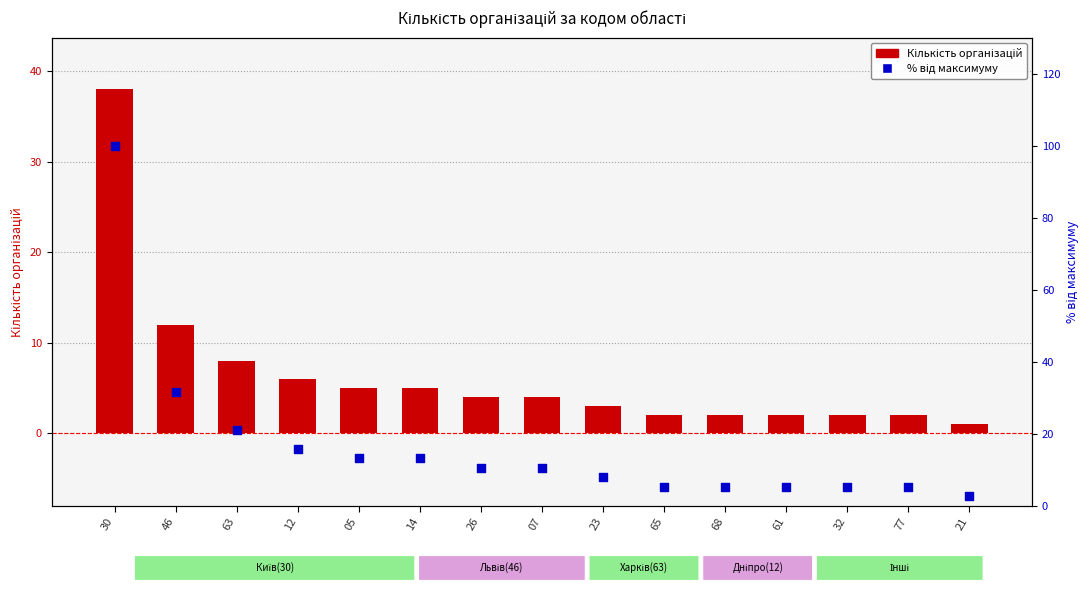

What is the total value across all series at 77?

7.3